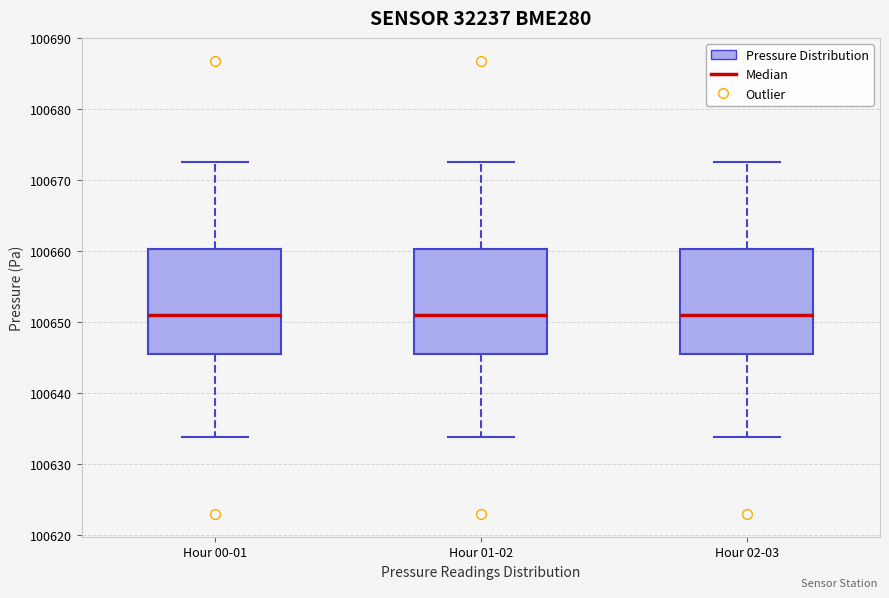

Reading left to right, read every box against the y-axis: the position of its median line, the range the box covers, and the ends of its whiskers. The values are not printed on the chart, so give them approximately, as read against the axis.

Hour 00-01: median 100651, box 100646 to 100660, whiskers 100634 to 100673
Hour 01-02: median 100651, box 100646 to 100660, whiskers 100634 to 100673
Hour 02-03: median 100651, box 100646 to 100660, whiskers 100634 to 100673